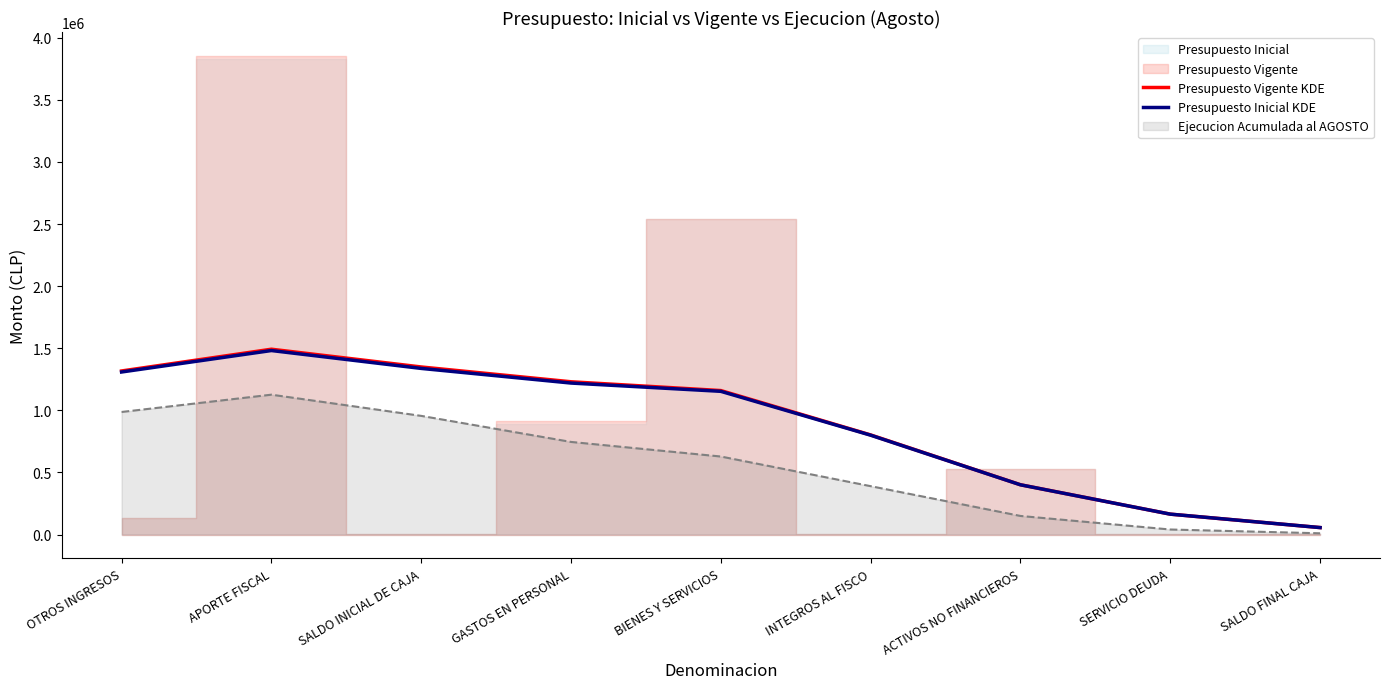

What is the sum of all Presupuesto Inicial KDE values?

7921044.0